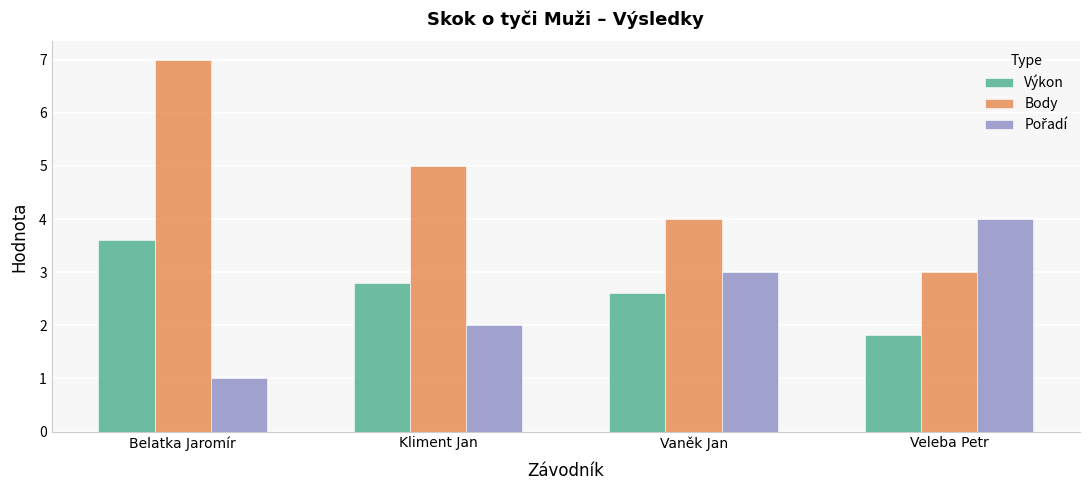

What is the difference between the maximum and minimum values in the Výkon series?

1.8